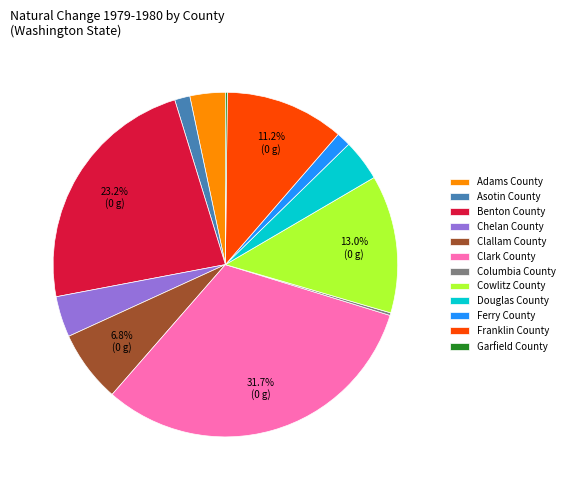

Is Cowlitz County the majority of the pie?

No